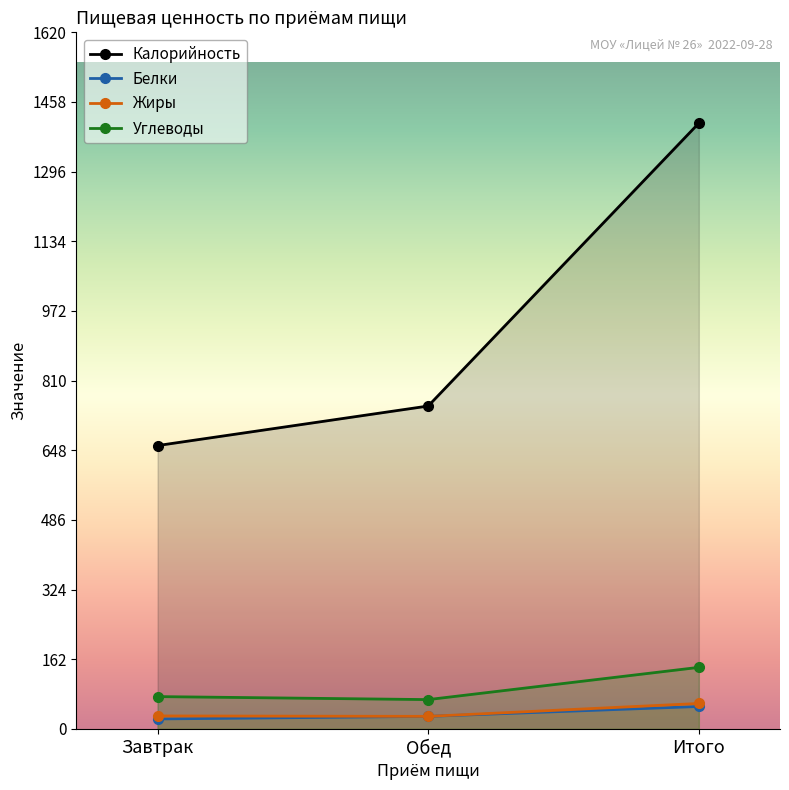

Which category has the lowest value across all series?

Завтрак